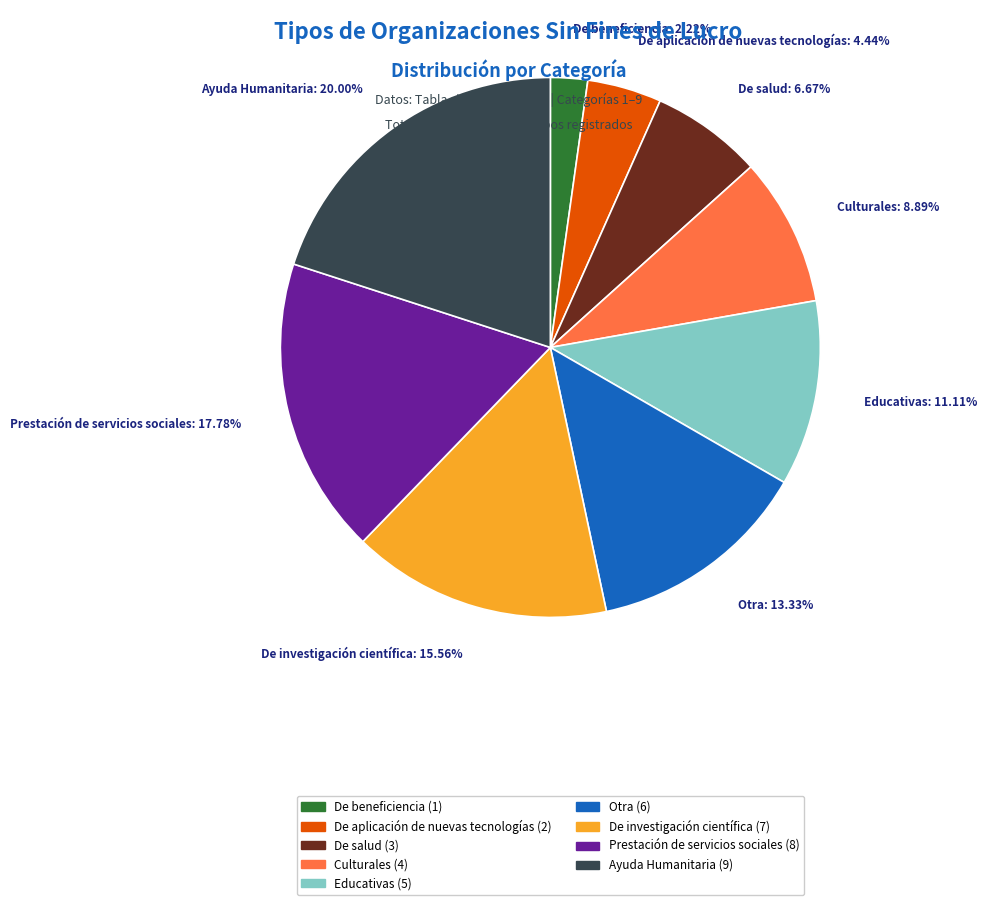

Do Ayuda Humanitaria and De investigación científica together represent more than half of the pie?

No